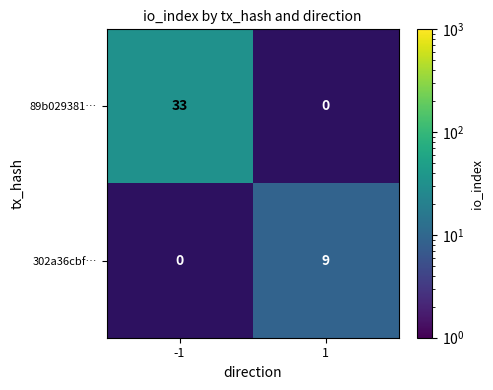

What is the difference between the maximum and minimum values in the 89b029381… series?

33